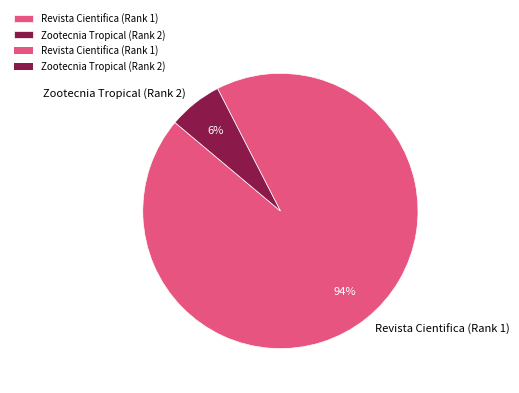

Which category has the biggest portion of the pie?

Revista Cientifica (Rank 1)